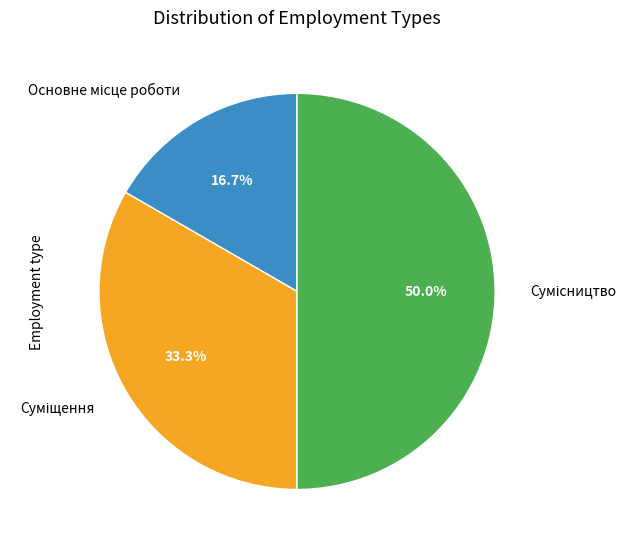

Which category has the smallest portion of the pie?

Основне місце роботи